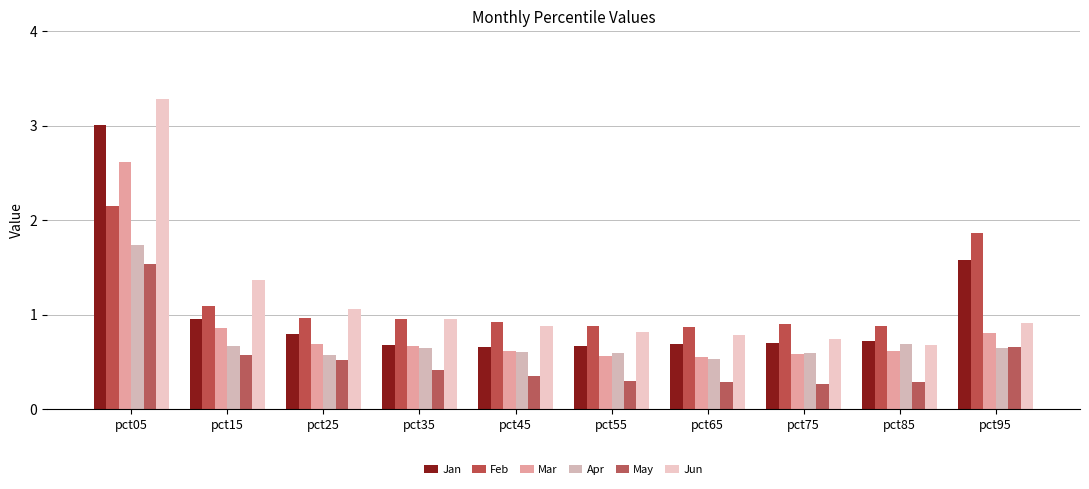

Reading right to left, extract all data points from this chart.

Jan: 1.6	0.7	0.7	0.7	0.7	0.7	0.7	0.8	1.0	3.0
Feb: 1.9	0.9	0.9	0.9	0.9	0.9	1.0	1.0	1.1	2.2
Mar: 0.8	0.6	0.6	0.6	0.6	0.6	0.7	0.7	0.9	2.6
Apr: 0.7	0.7	0.6	0.5	0.6	0.6	0.6	0.6	0.7	1.7
May: 0.7	0.3	0.3	0.3	0.3	0.4	0.4	0.5	0.6	1.5
Jun: 0.9	0.7	0.7	0.8	0.8	0.9	1.0	1.1	1.4	3.3